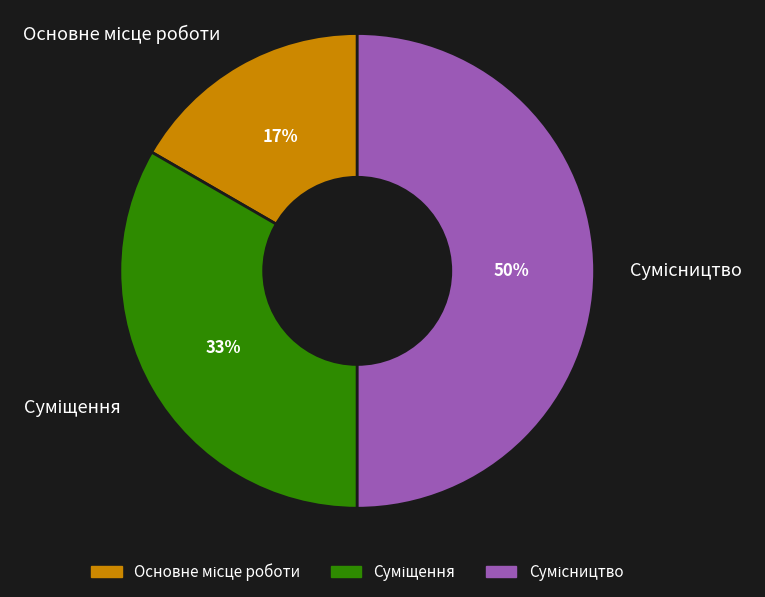

To the nearest percent, what is the average slice percentage?

33%